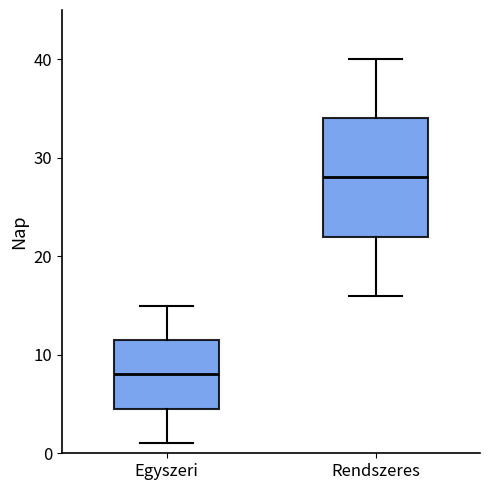

Reading left to right, read every box against the y-axis: the position of its median line, the range the box covers, and the ends of its whiskers. The values are not printed on the chart, so give them approximately, as read against the axis.

Egyszeri: median 8, box 5 to 12, whiskers 1 to 15
Rendszeres: median 28, box 22 to 34, whiskers 16 to 40